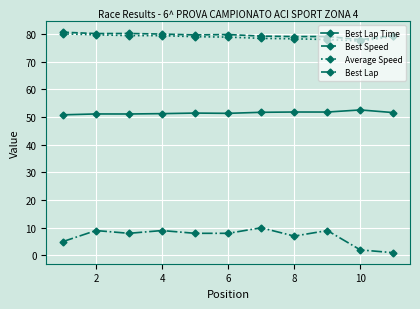

Which series has the largest range (max minus min)?

Best Lap